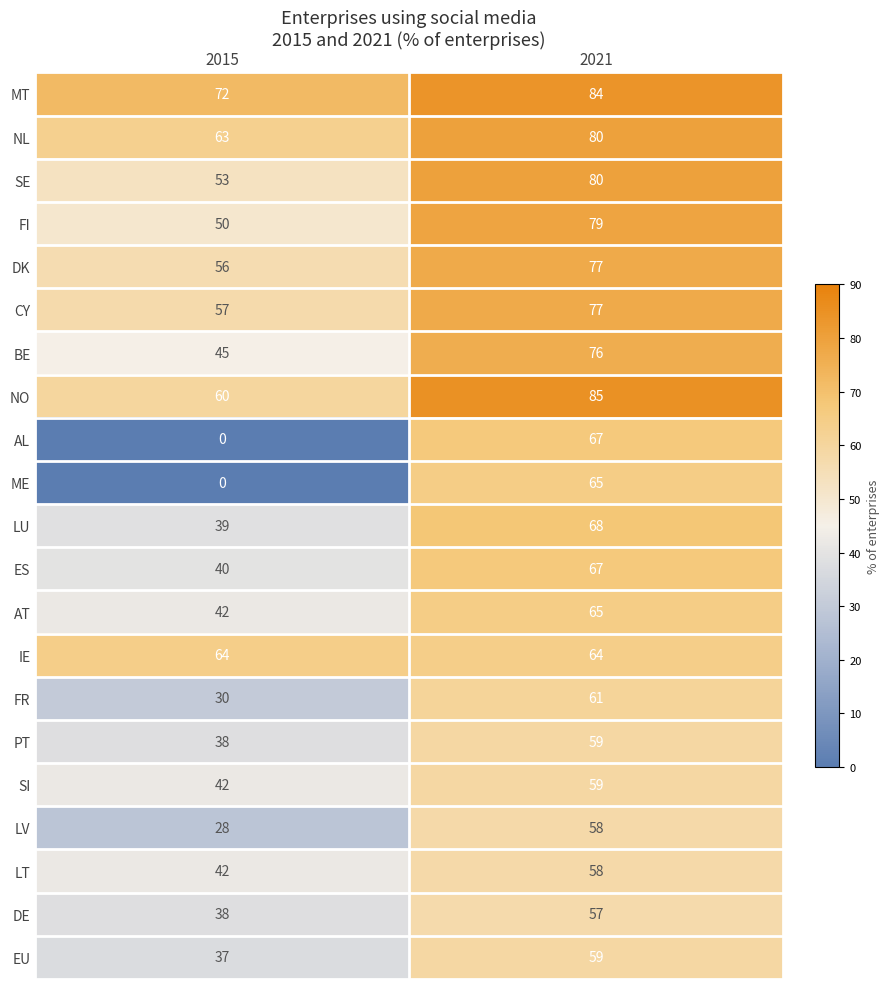

What is the sum of the SI values at 2021 and 2015?

101